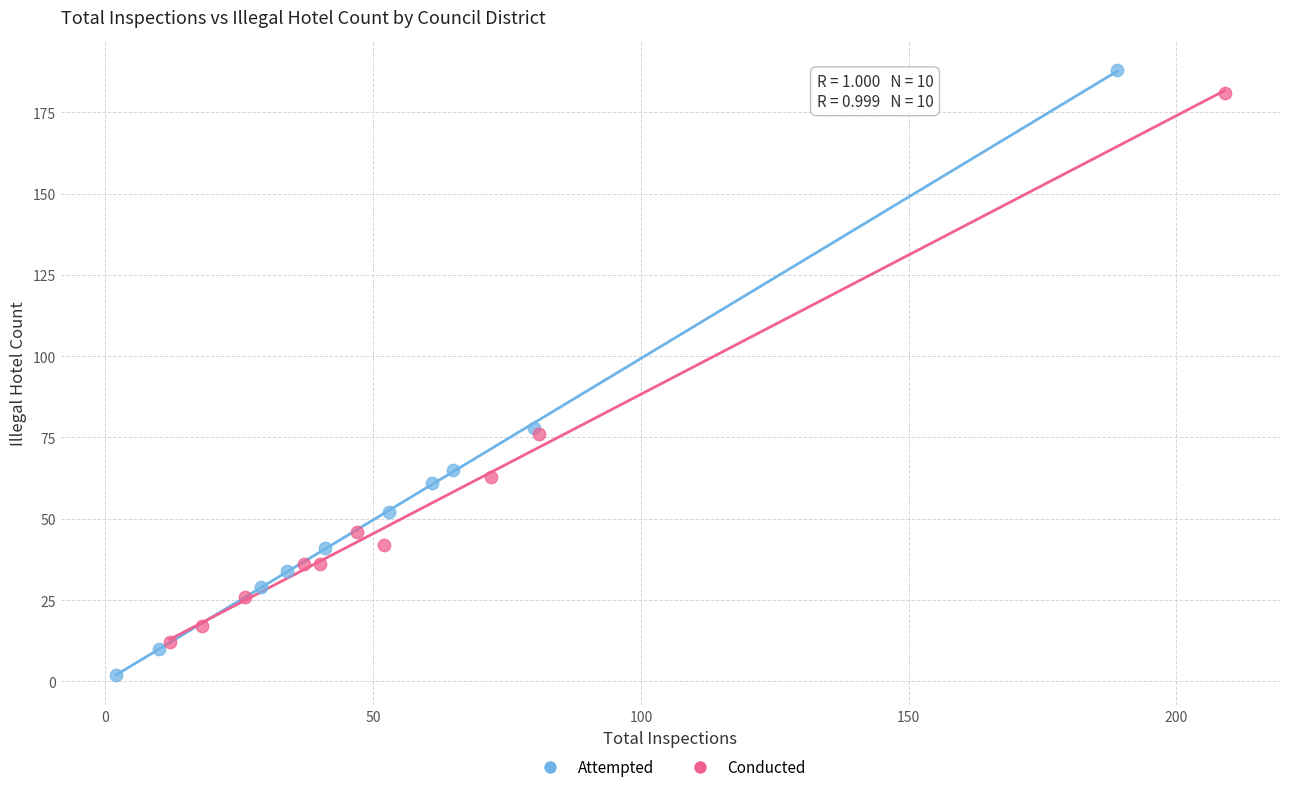

Which series has the largest Y range (max minus min)?

Attempted